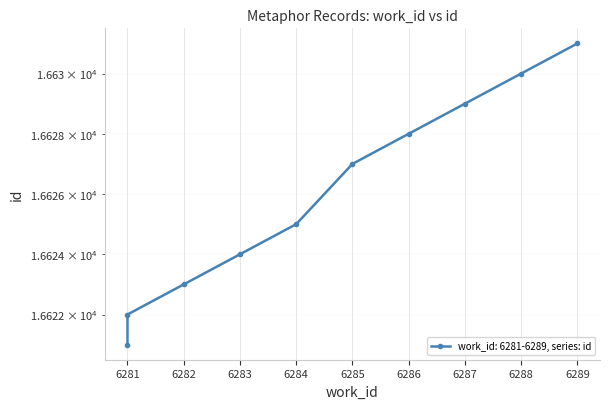

Rank the categories by value from lowest to highest.

6281, 6281, 6282, 6283, 6284, 6285, 6286, 6287, 6288, 6289